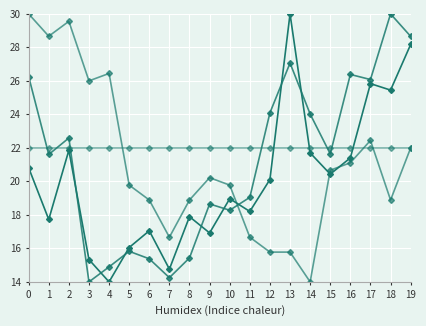

Does the chart have visible grid lines?

Yes